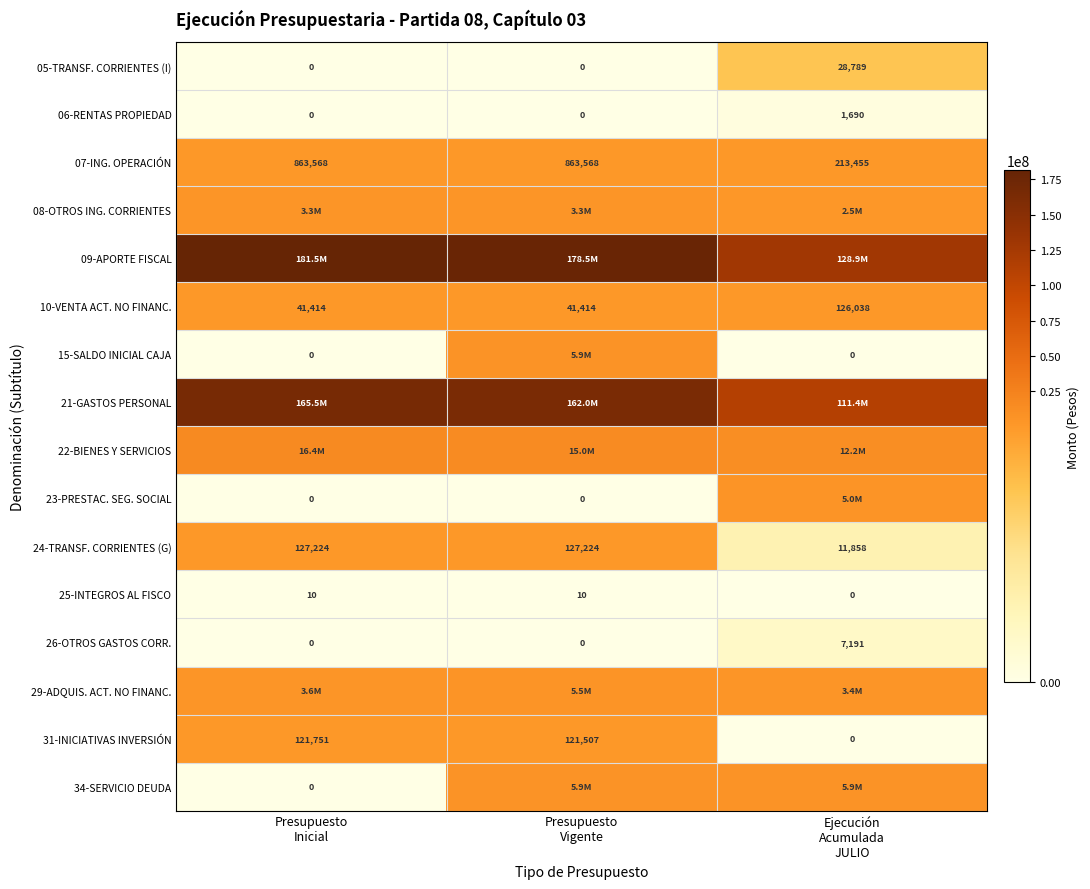

Count the 07-ING. OPERACIÓN values in the range 213455 to 863568.

3